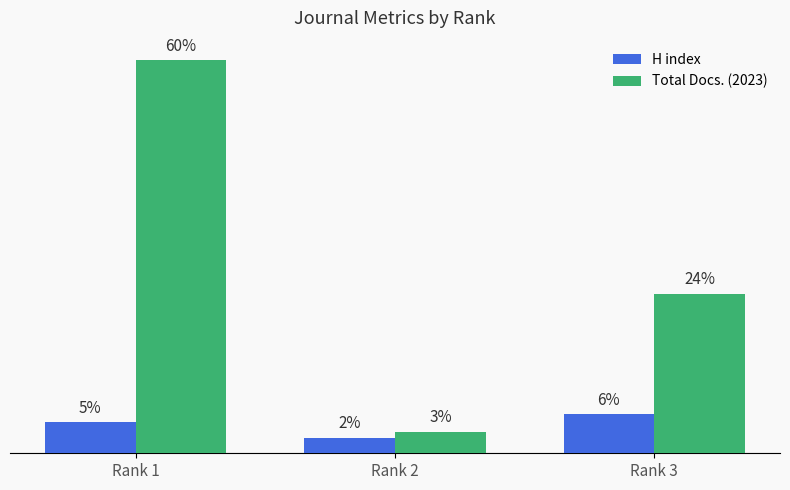

Which series has the largest total across all categories?

Total Docs. (2023)